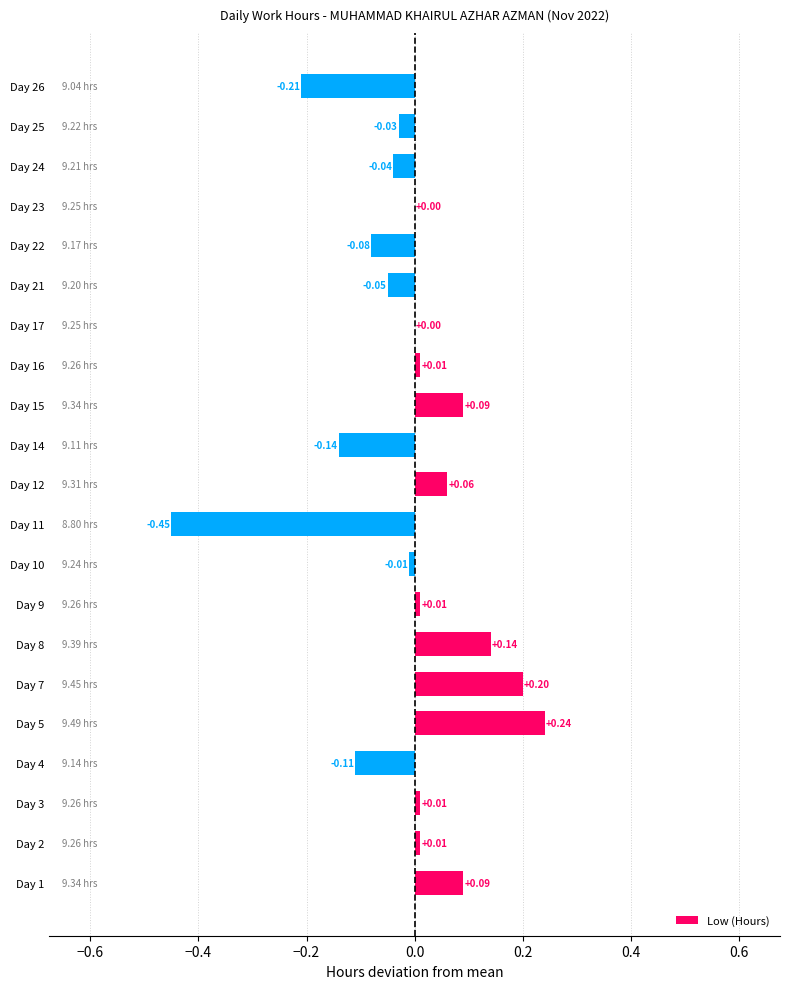

What is the change in value from Day 11 to Day 12?

+0.5